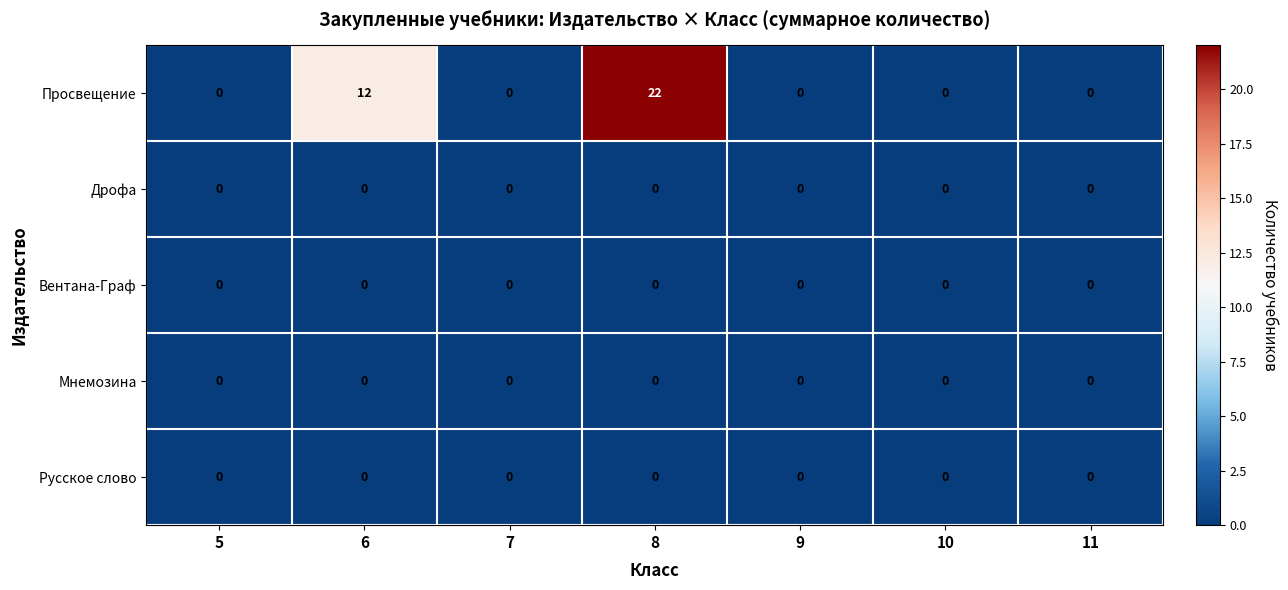

Which series has the largest range (max minus min)?

Просвещение